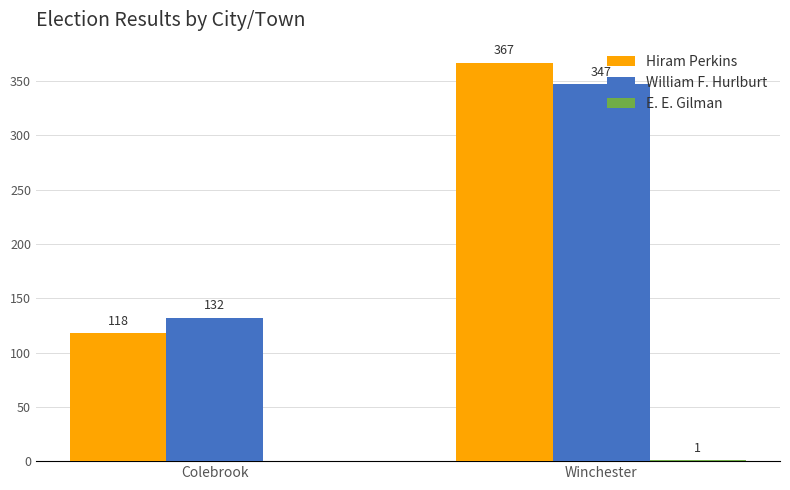

The value of William F. Hurlburt at Winchester is 580. True or false?

False